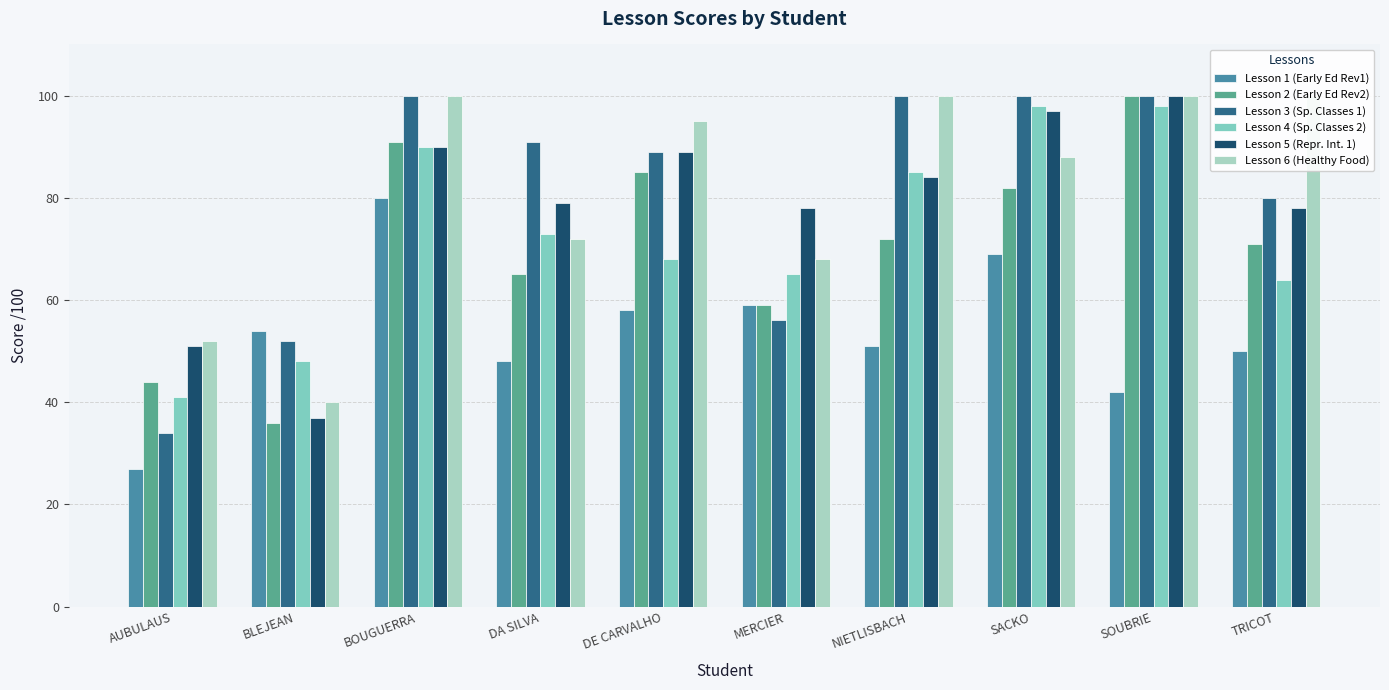

Which series has the largest total across all categories?

Lesson 6 (Healthy Food)